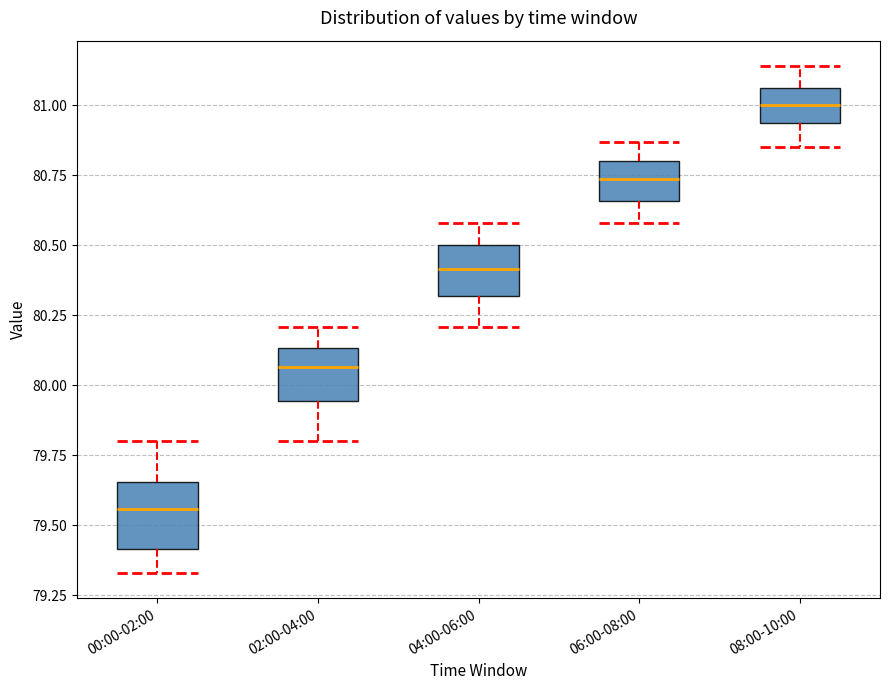

Comparing the boxes themselves (not the whiskers), which one is the tallest?

00:00-02:00